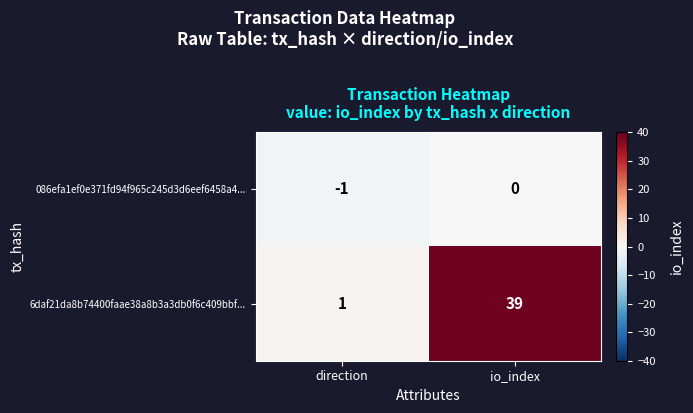

Reading right to left, extract all data points from this chart.

086efa1ef0e371fd94f965c245d3d6eef6458a4...: io_index=0	direction=-1
6daf21da8b74400faae38a8b3a3db0f6c409bbf...: io_index=39	direction=1